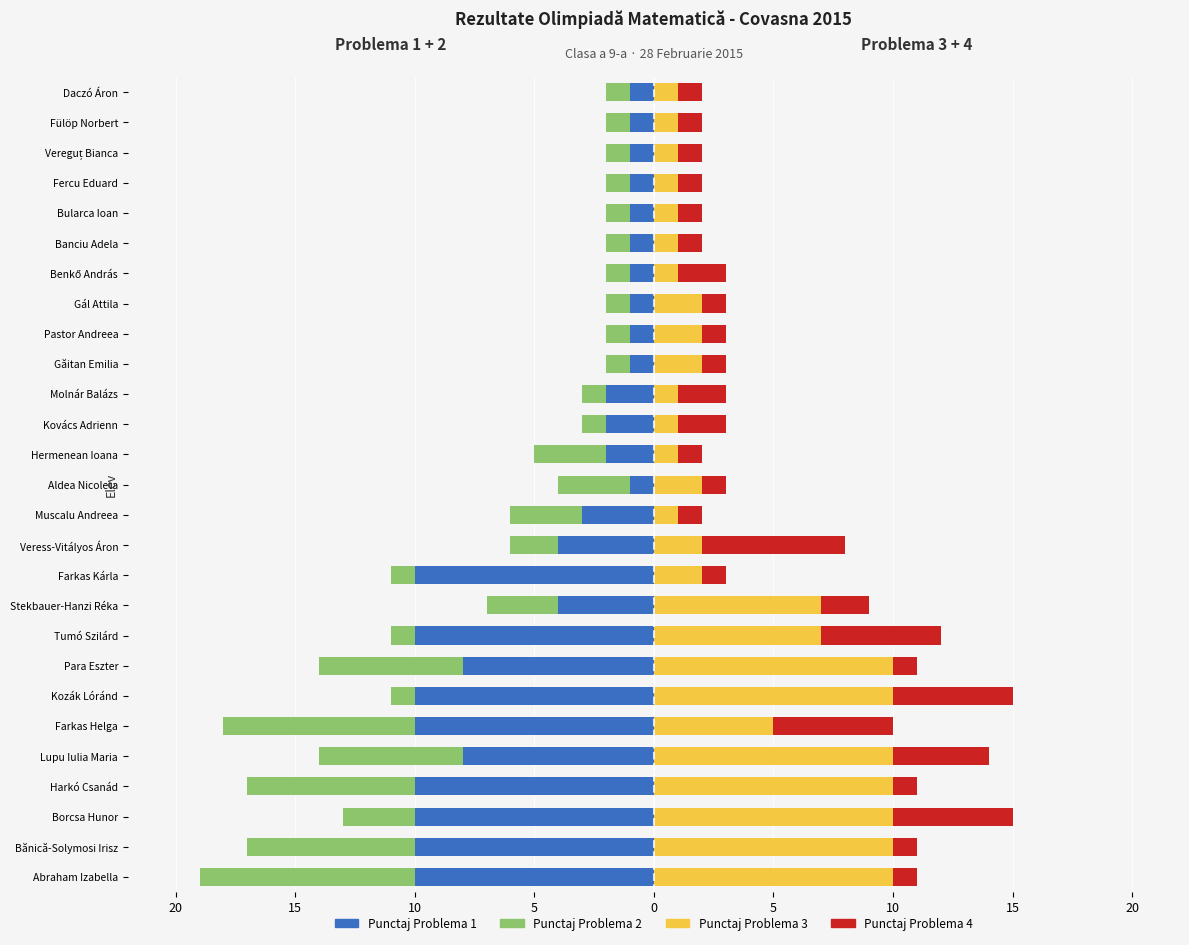

Are the bars horizontal?

Yes